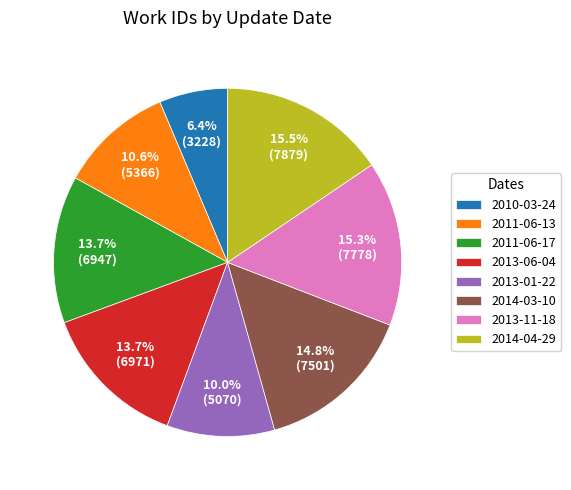

To the nearest percent, what percentage of the pie is 2010-03-24?

6%